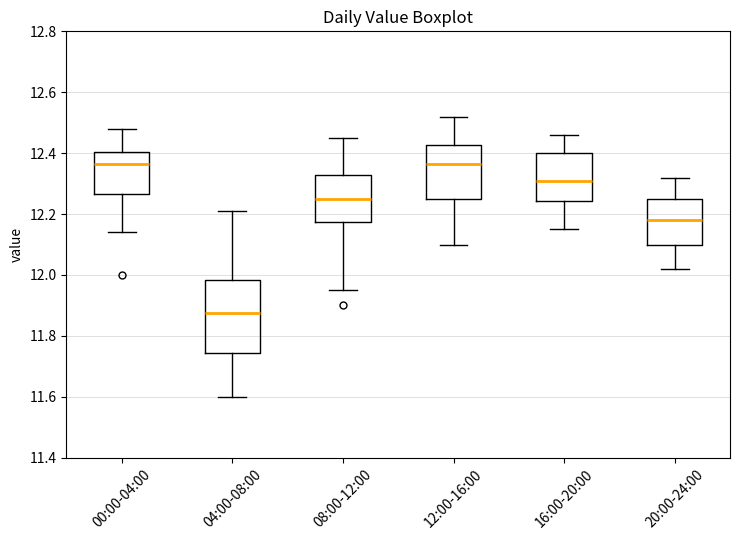

Reading left to right, transcribe this box plot: for each box, give where its median line is, the range the box spans, and where its two whiskers end, as read against the y-axis. The values are not printed on the chart, so give them approximately, as read against the axis.

00:00-04:00: median 12.36, box 12.26 to 12.40, whiskers 12.14 to 12.48
04:00-08:00: median 11.88, box 11.74 to 11.98, whiskers 11.60 to 12.22
08:00-12:00: median 12.26, box 12.18 to 12.32, whiskers 11.96 to 12.46
12:00-16:00: median 12.36, box 12.26 to 12.42, whiskers 12.10 to 12.52
16:00-20:00: median 12.32, box 12.24 to 12.40, whiskers 12.16 to 12.46
20:00-24:00: median 12.18, box 12.10 to 12.26, whiskers 12.02 to 12.32